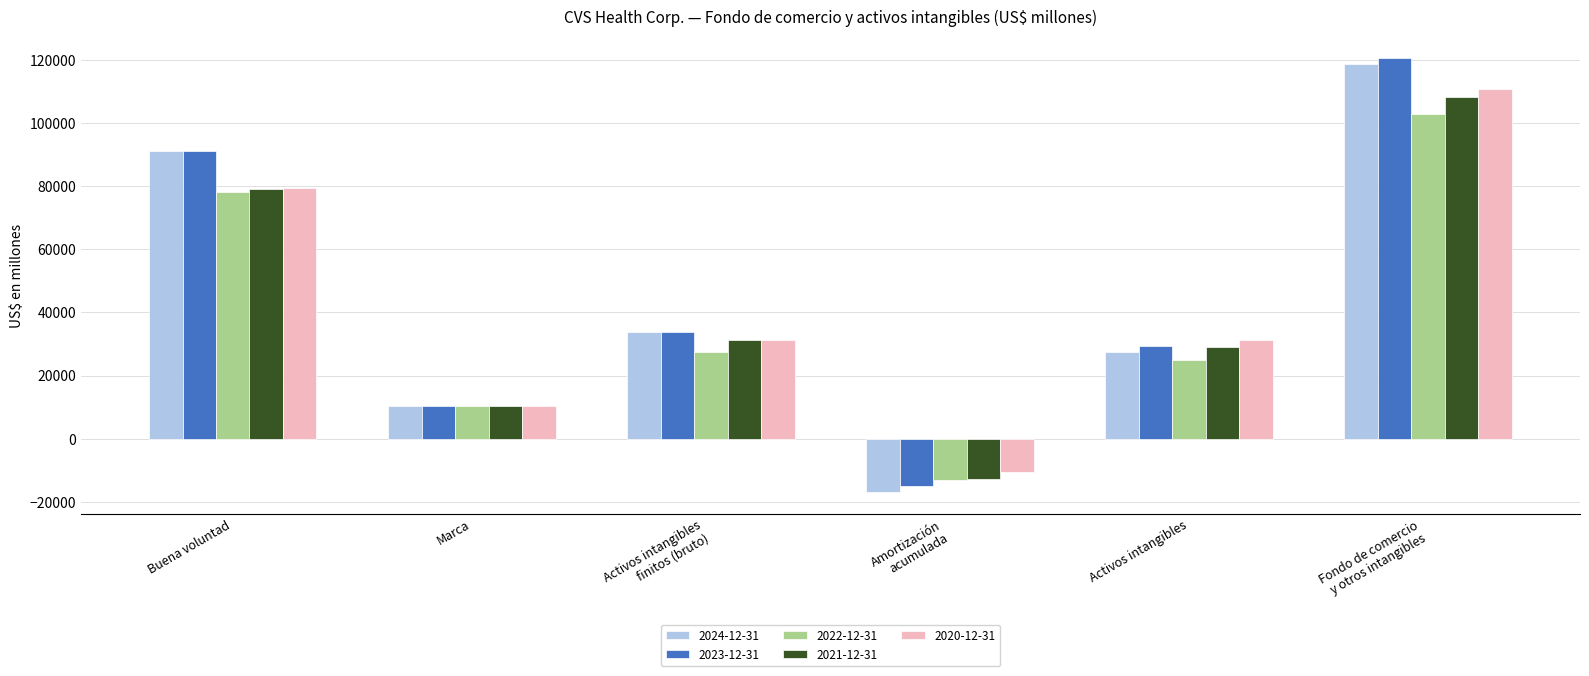

Count the 2024-12-31 values in the range 10498 to 91272.

4